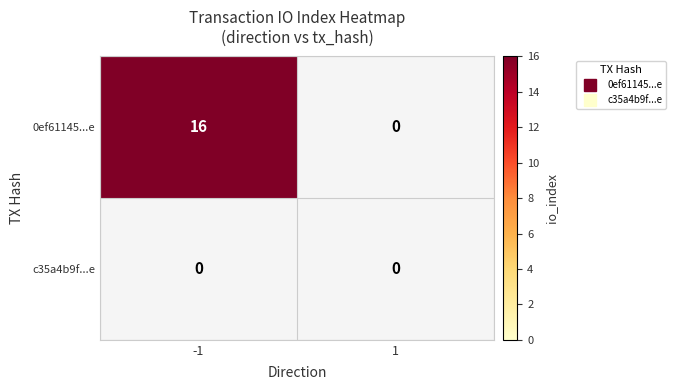

Reading left to right, what are all the values shown in this chart?

0ef61145...e: -1=16	1=0
c35a4b9f...e: -1=0	1=0